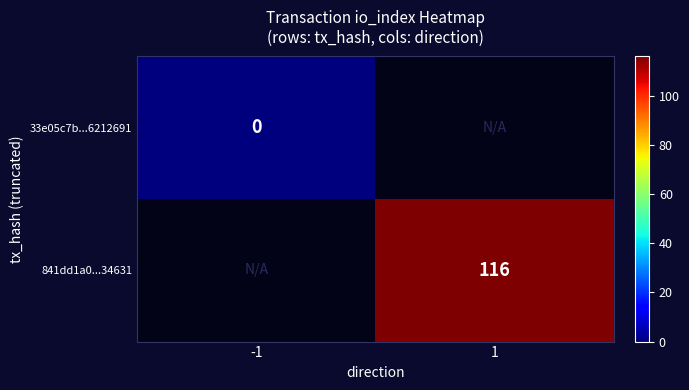

How many categories are shown in the chart?

2